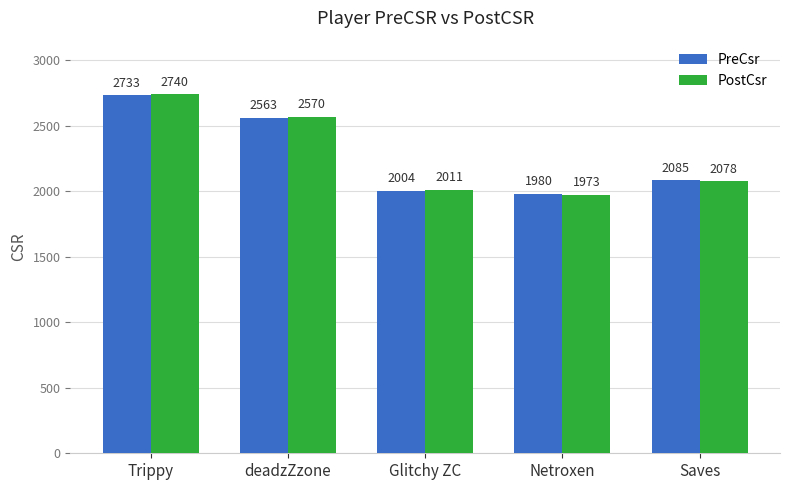

Between Glitchy ZC and Netroxen, which series saw the biggest shift?

PostCsr